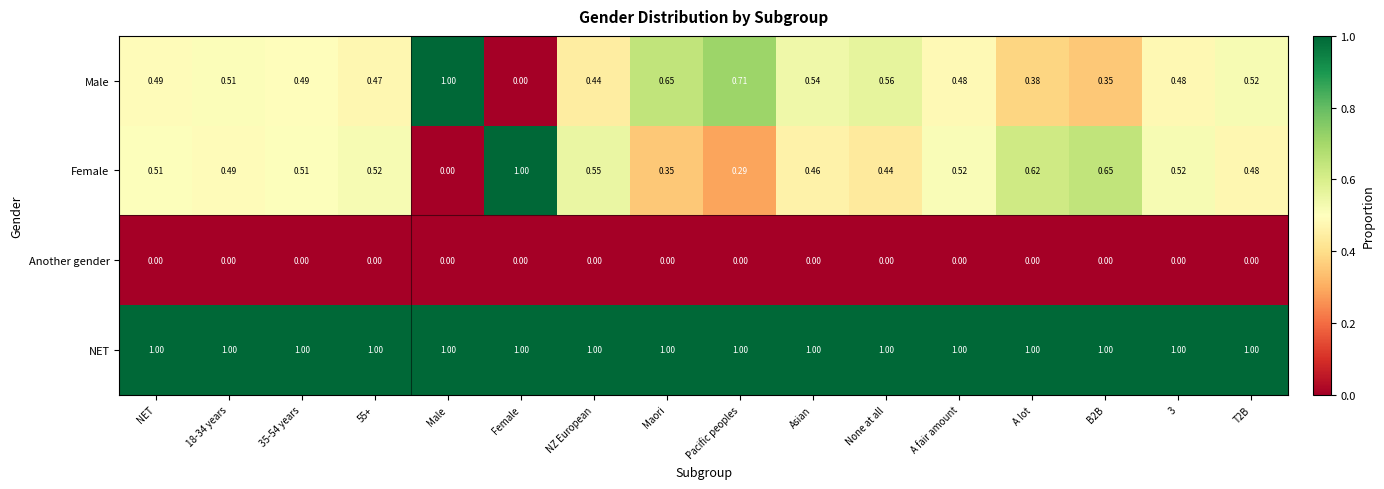

Is the value of NET at Female greater than the value of Another gender at 55+?

Yes